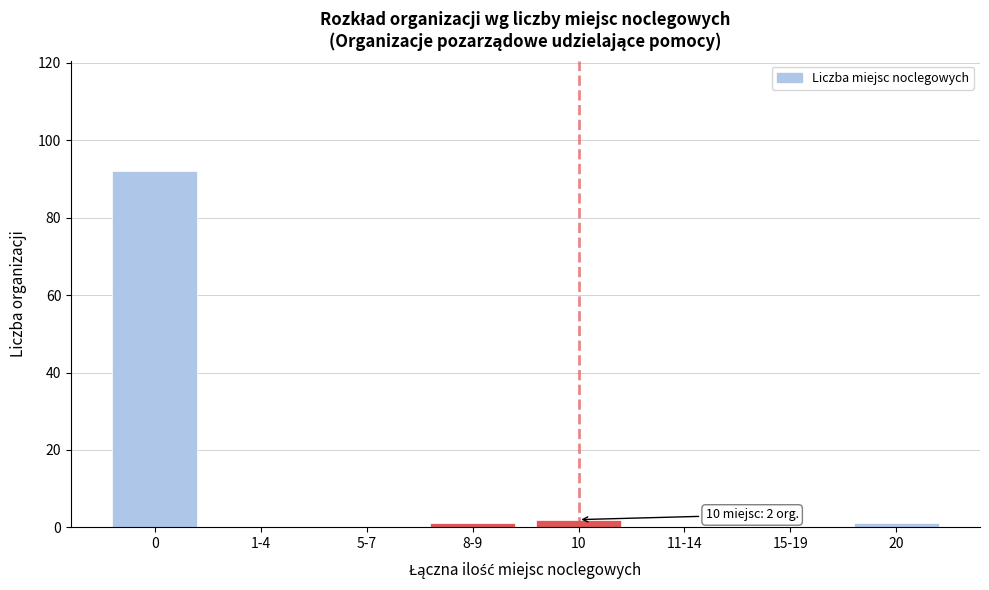

Reading left to right, transcribe all the data shown in this chart.

0=92	1-4=0	5-7=0	8-9=1	10=2	11-14=0	15-19=0	20=1